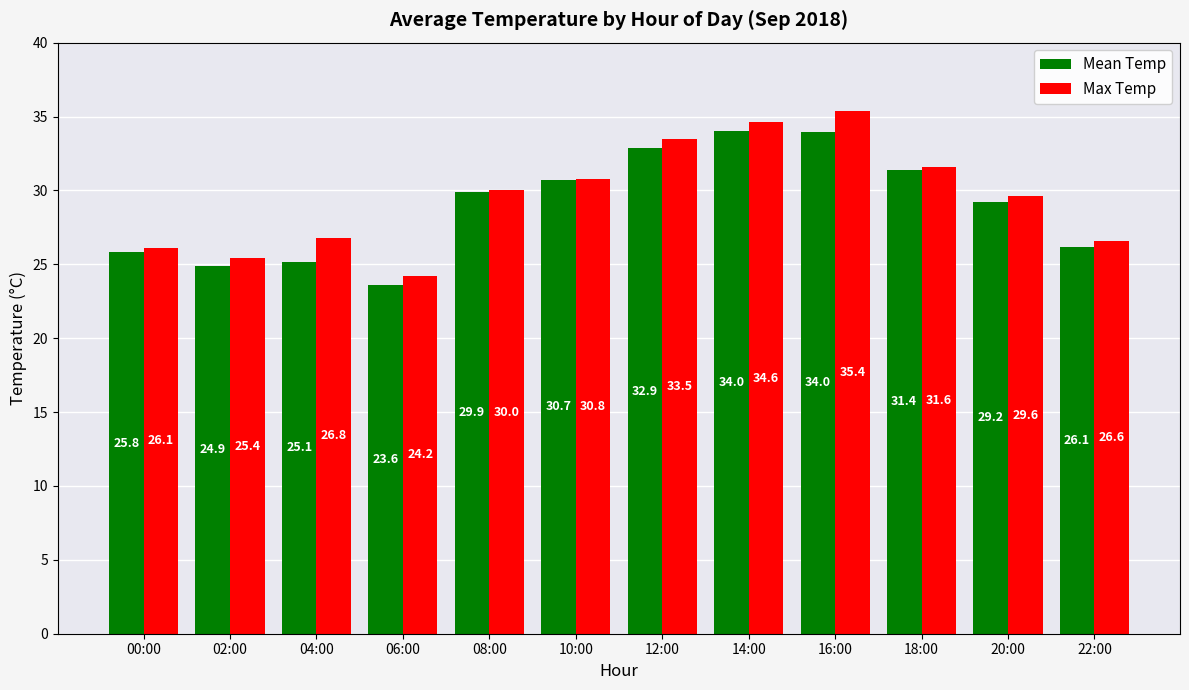

The Max Temp series shows 18.2 at 22:00. True or false?

False